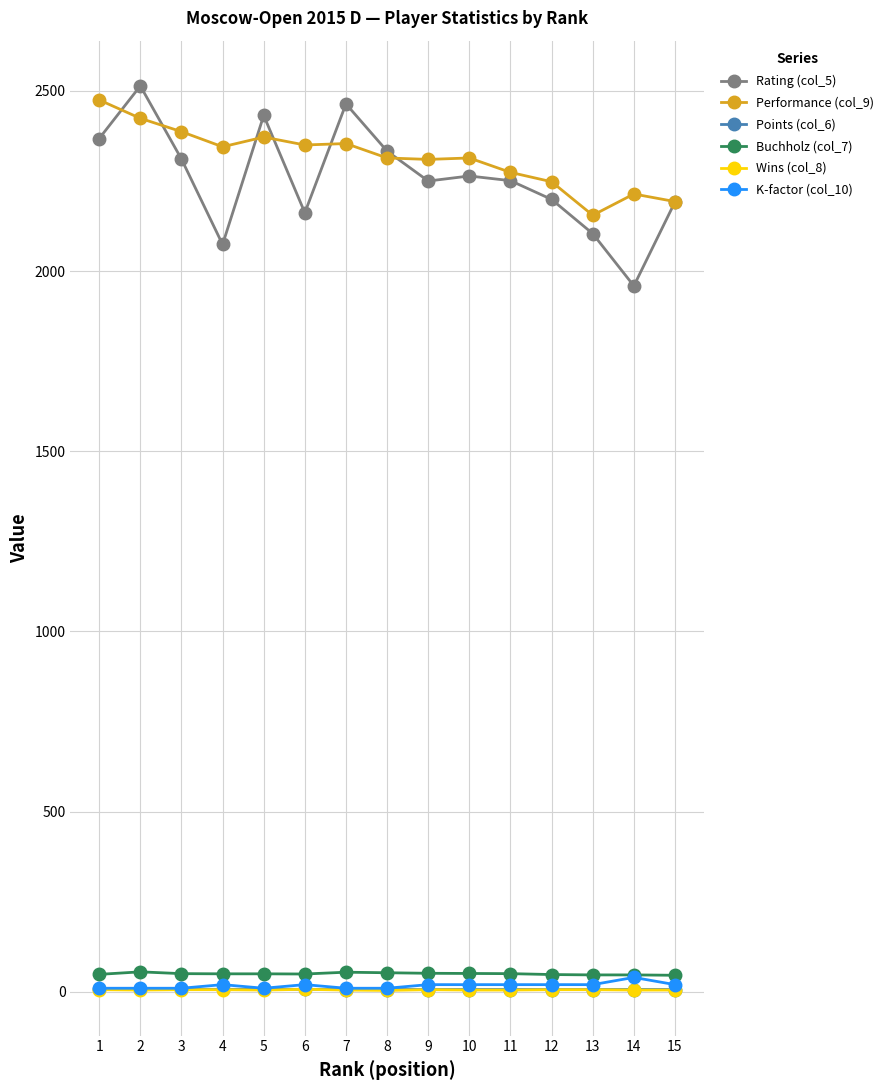

Is the value of K-factor (col_10) at 10 greater than the value of Performance (col_9) at 13?

No